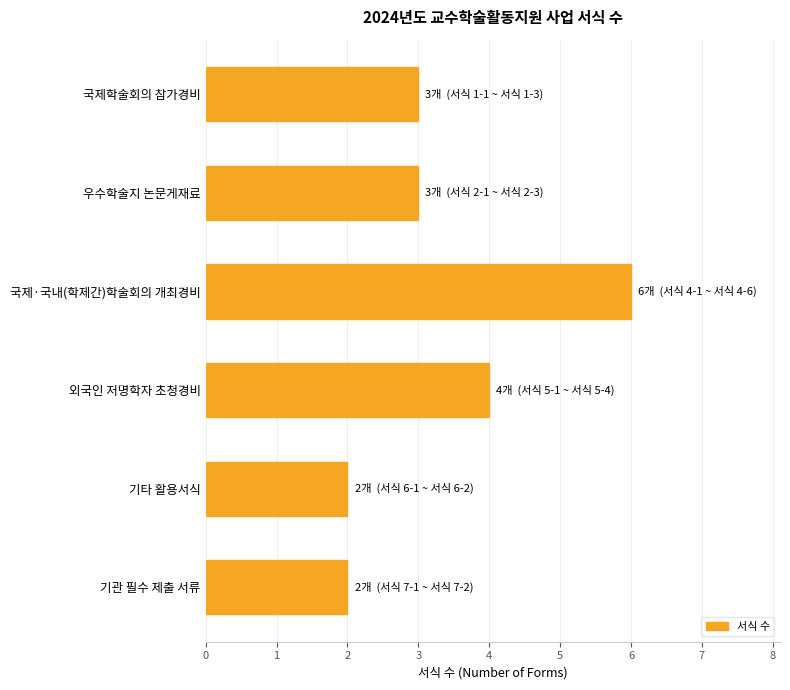

What is the approximate value at 우수학술지 논문게재료?

3